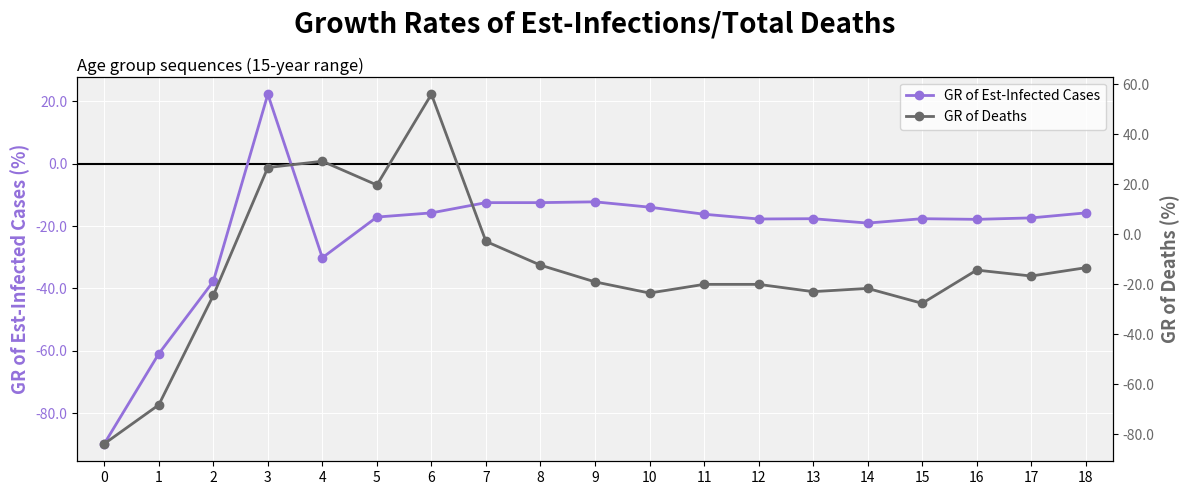

At how many categories does at least one series exceed -78?

18